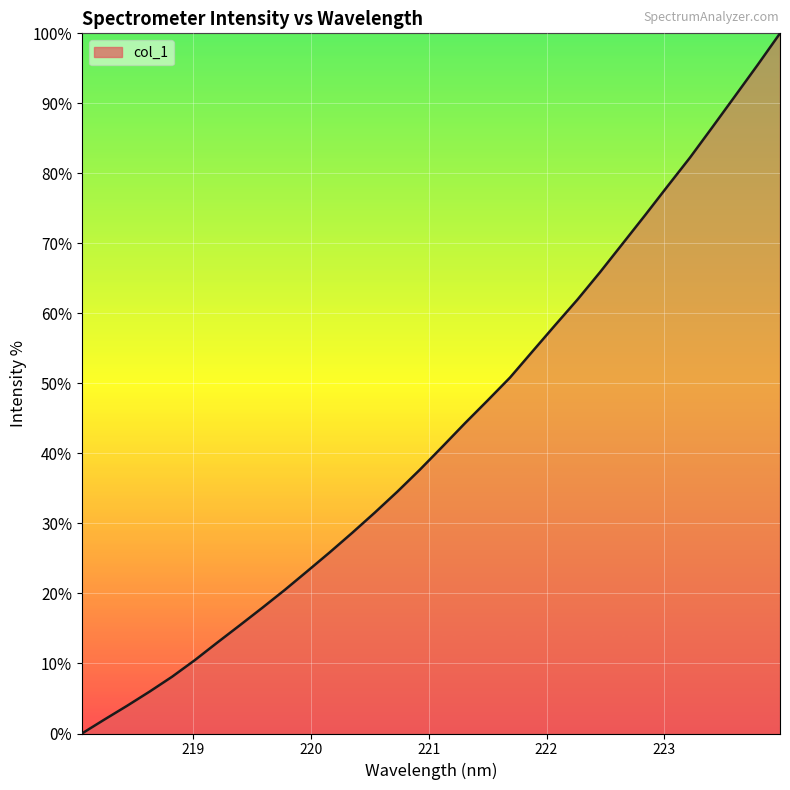

What is the difference between the maximum and minimum values?

100.0